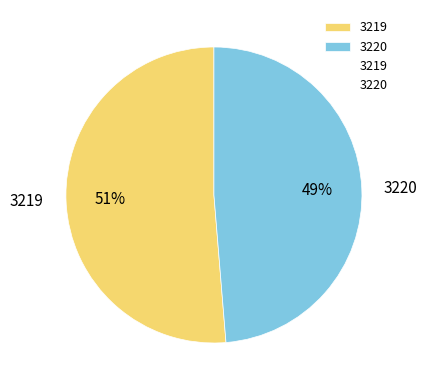

What is the largest slice in the pie chart?

3219